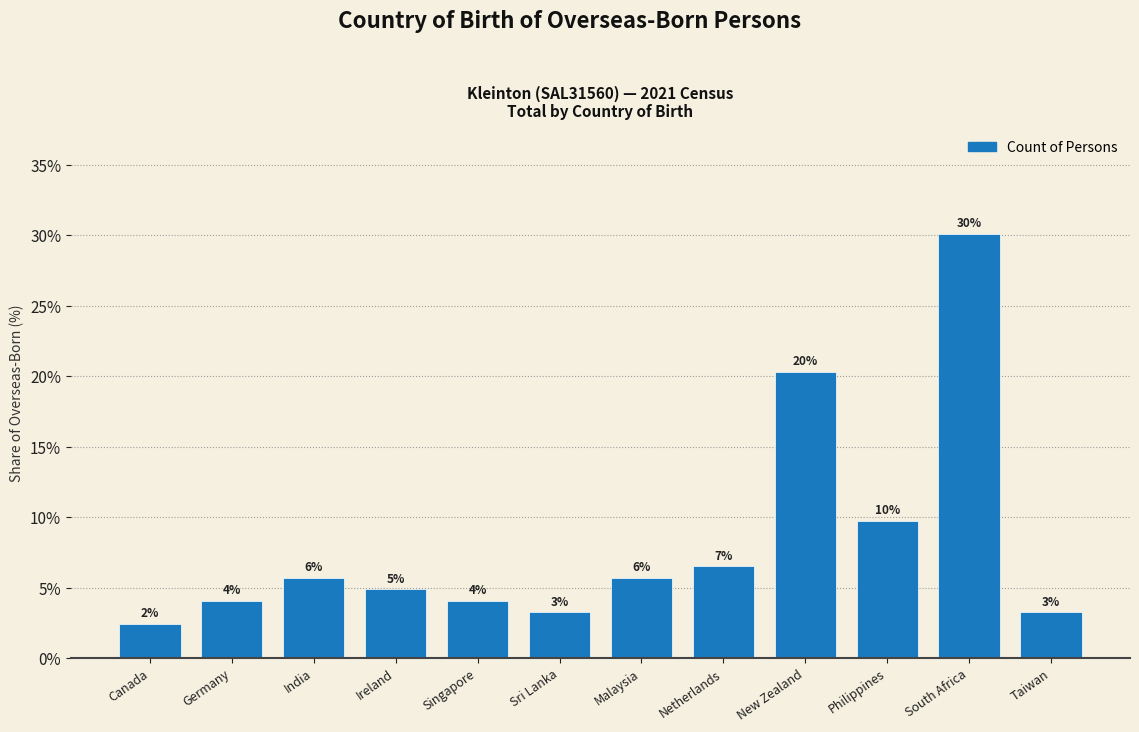

Does the chart contain any negative values?

No